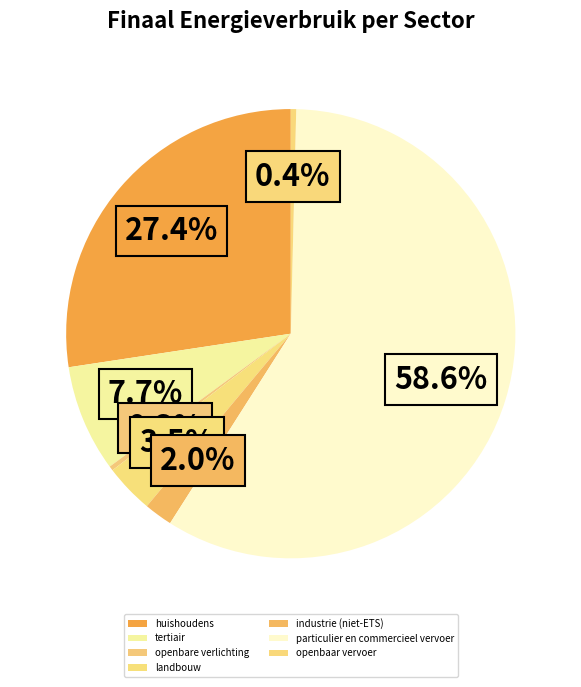

What is the majority slice?

particulier en commercieel vervoer